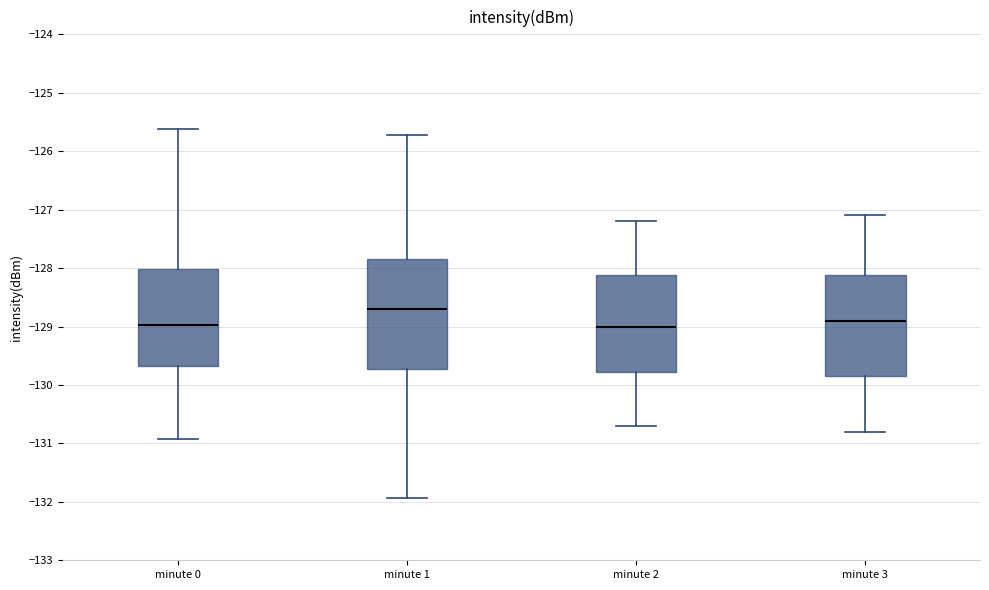

Reading left to right, read every box against the y-axis: the position of its median line, the range the box covers, and the ends of its whiskers. The values are not printed on the chart, so give them approximately, as read against the axis.

minute 0: median -129.0, box -129.7 to -128.0, whiskers -130.9 to -125.6
minute 1: median -128.7, box -129.7 to -127.8, whiskers -131.9 to -125.7
minute 2: median -129.0, box -129.8 to -128.1, whiskers -130.7 to -127.2
minute 3: median -128.9, box -129.8 to -128.1, whiskers -130.8 to -127.1